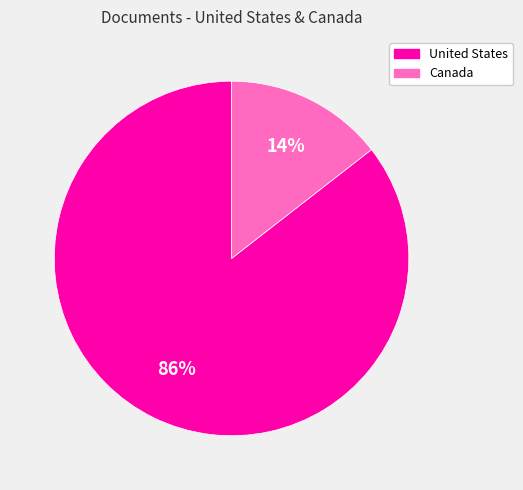

Which has a higher value, Canada or United States?

United States